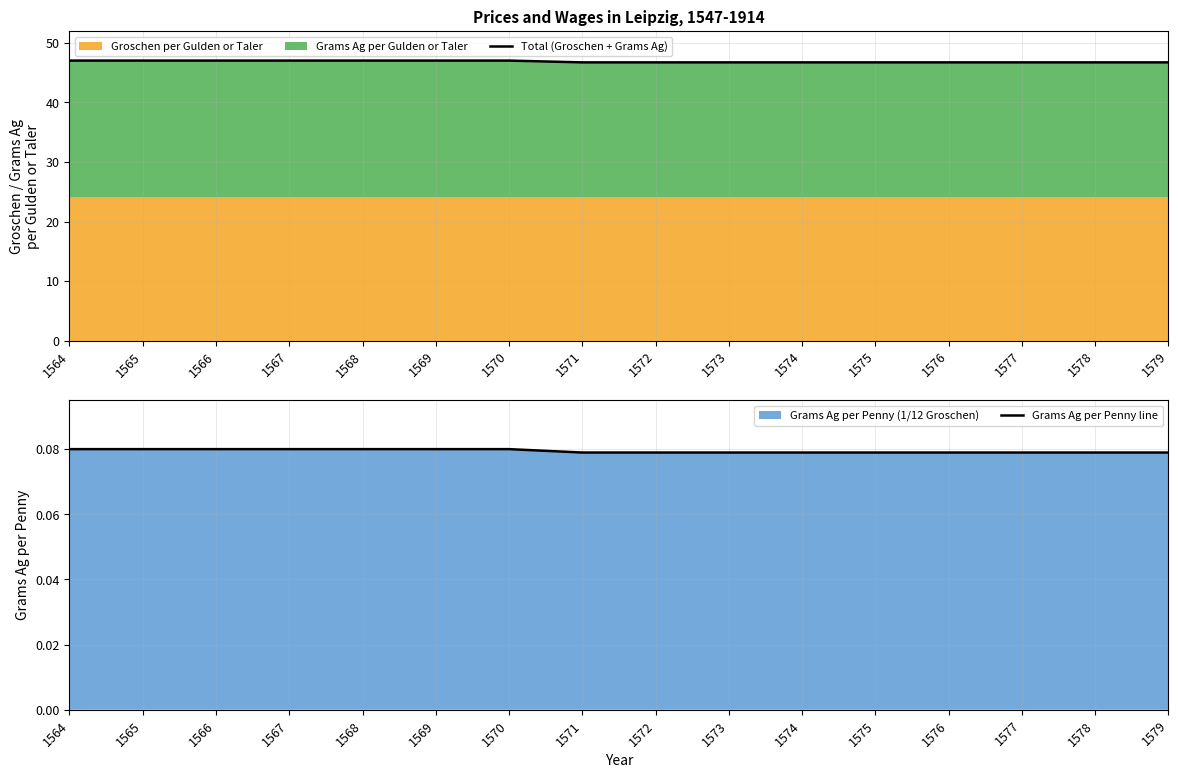

At which category is the sum across all series the highest?

1564